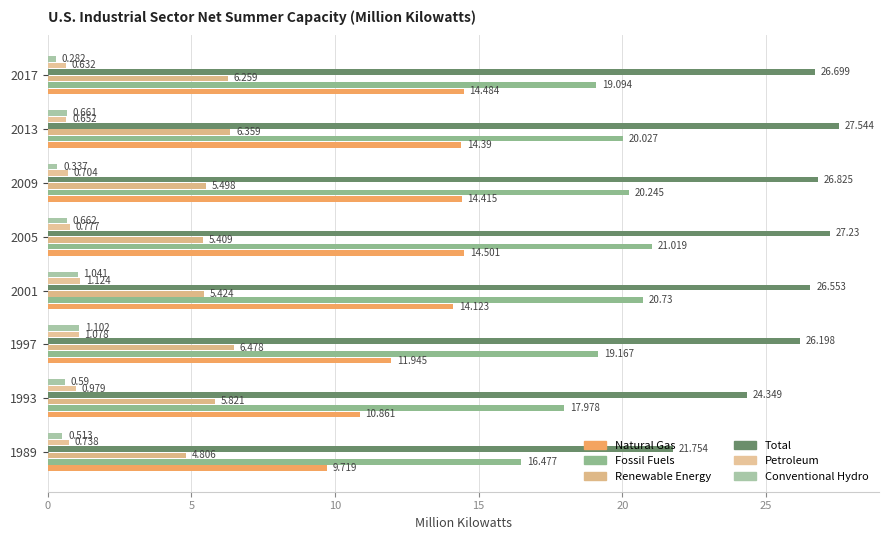

What is the value of the Fossil Fuels bar at the 7th from the left?

20.0